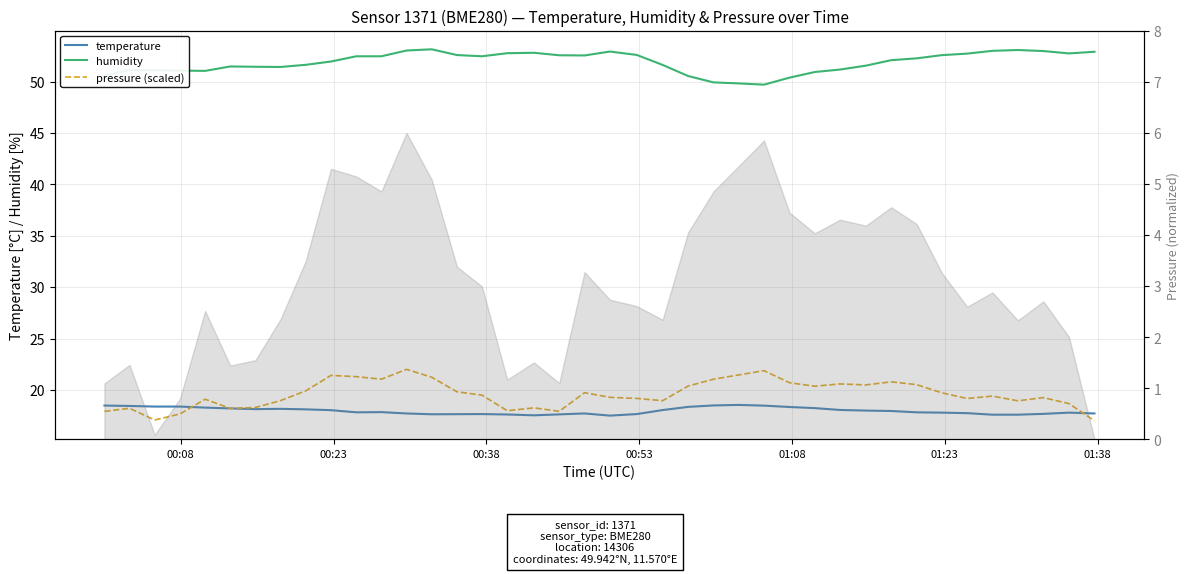

Is the value of humidity at 39 greater than the value of pressure (scaled) at 30?

Yes